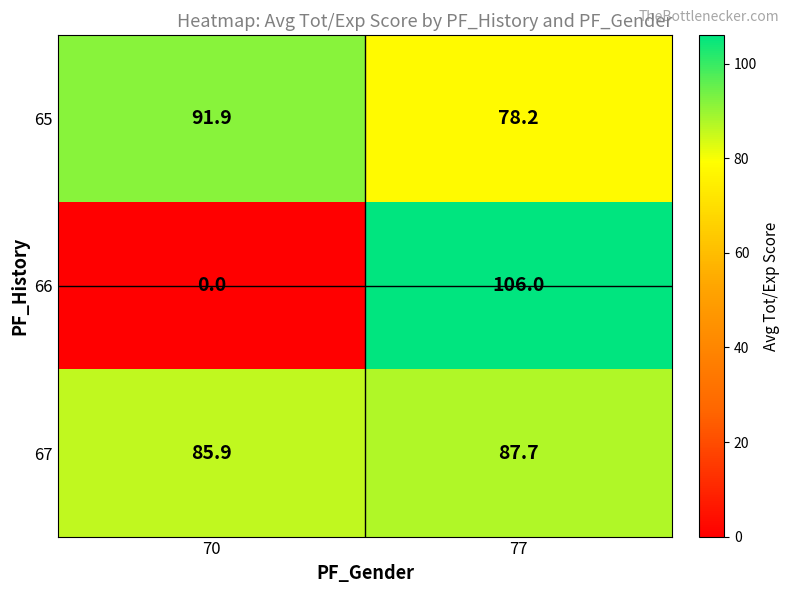

Which series has the widest spread of values?

66